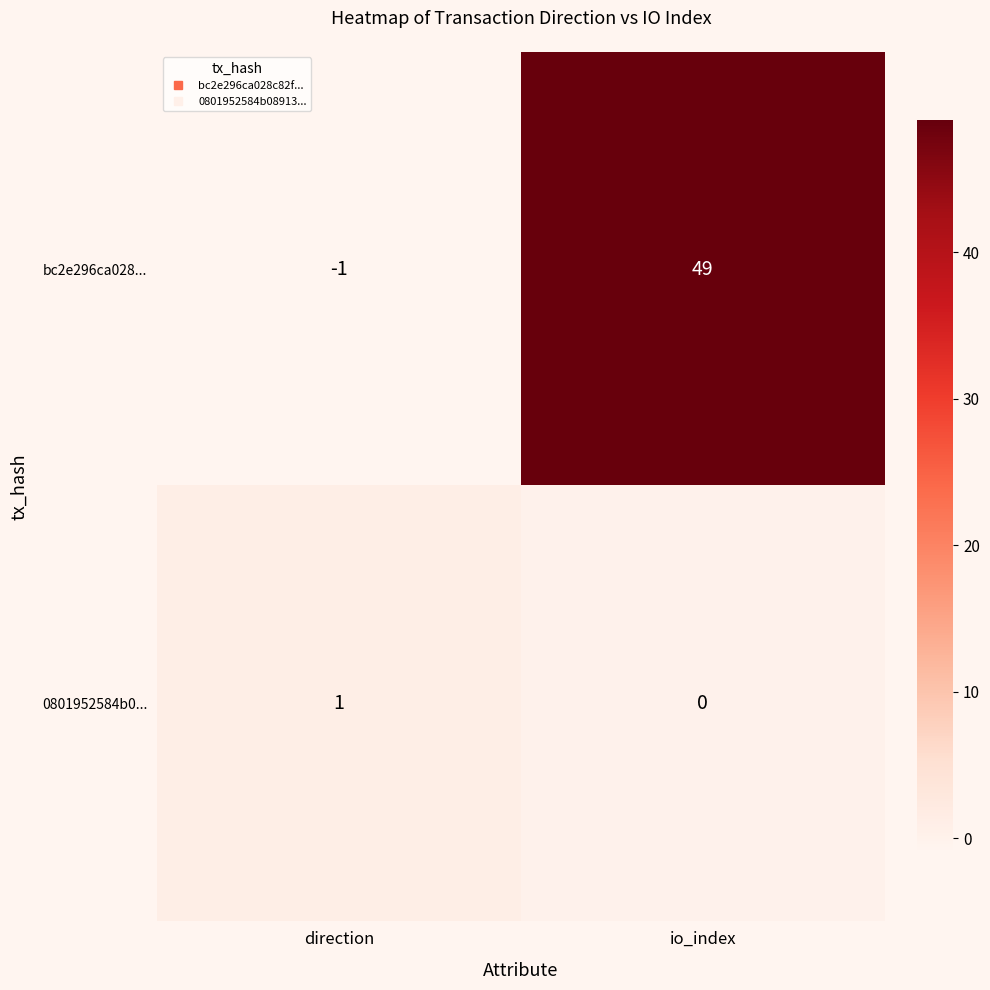

How many data points does each series have?

2